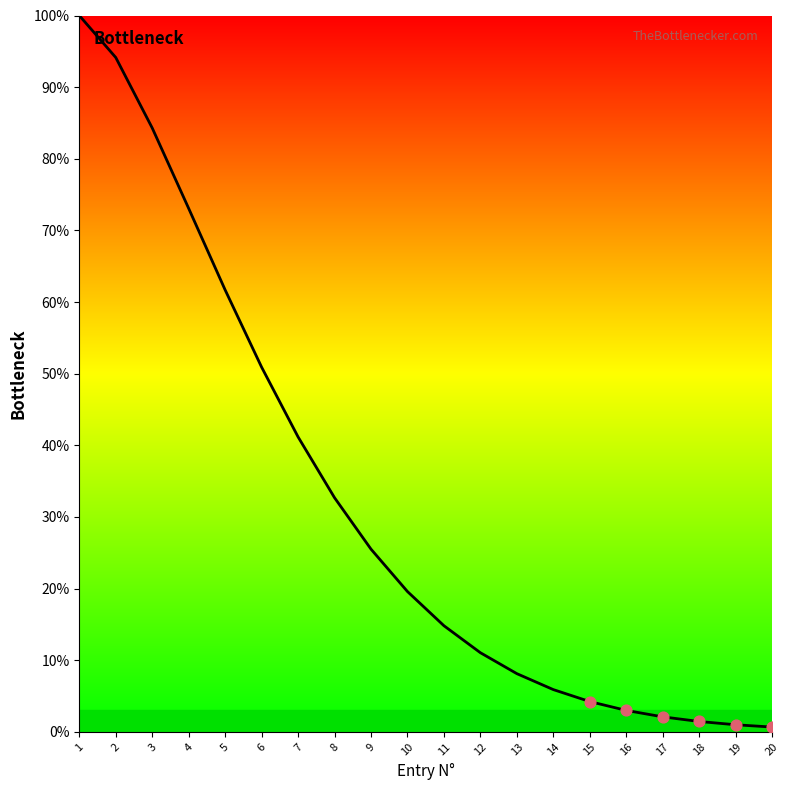

Between 9 and 20, which is larger?

9